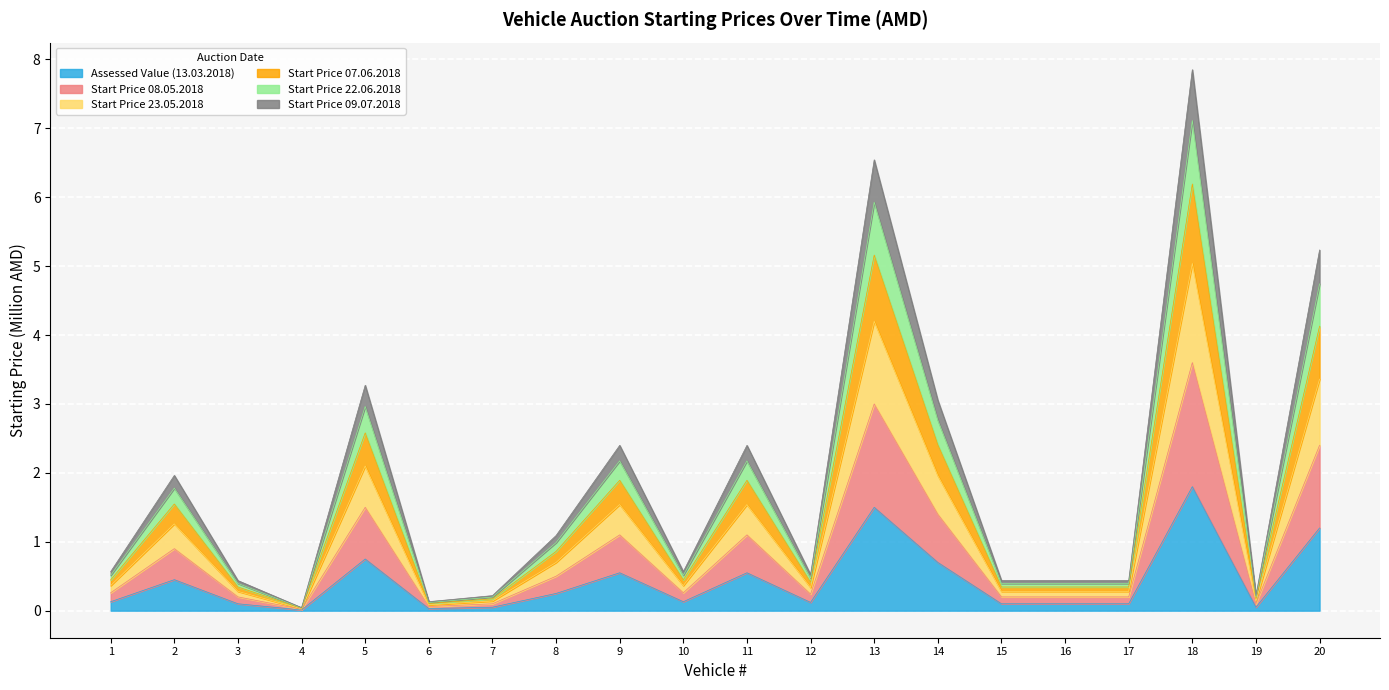

Where is the first local minimum for Start Price 23.05.2018?

4